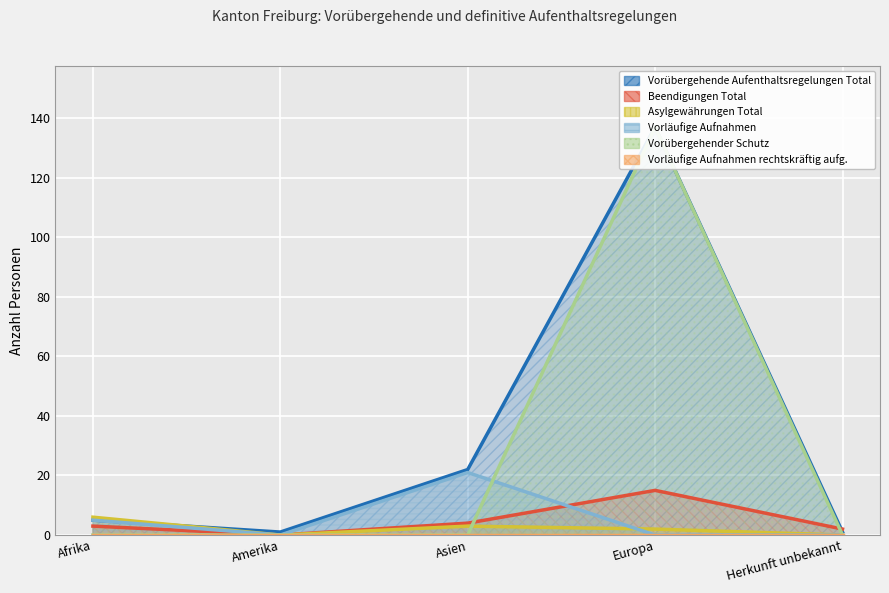

Count the Vorläufige Aufnahmen values in the range 0 to 5.

4